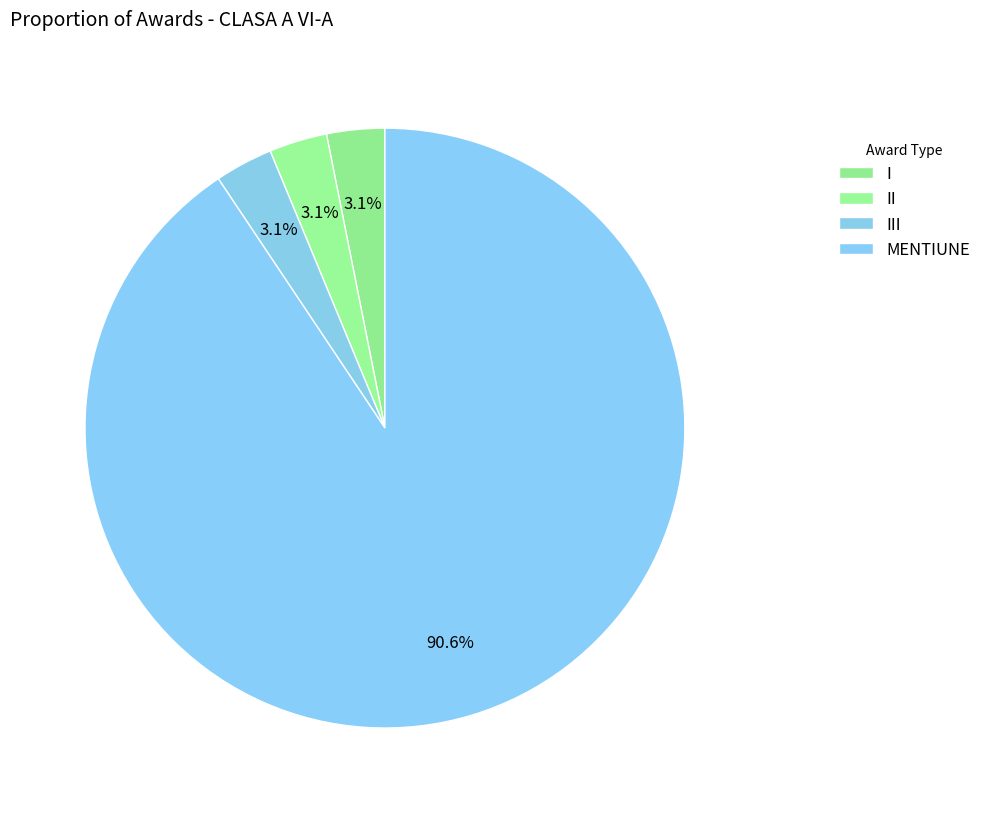

Which slice represents more than half of the pie?

MENTIUNE